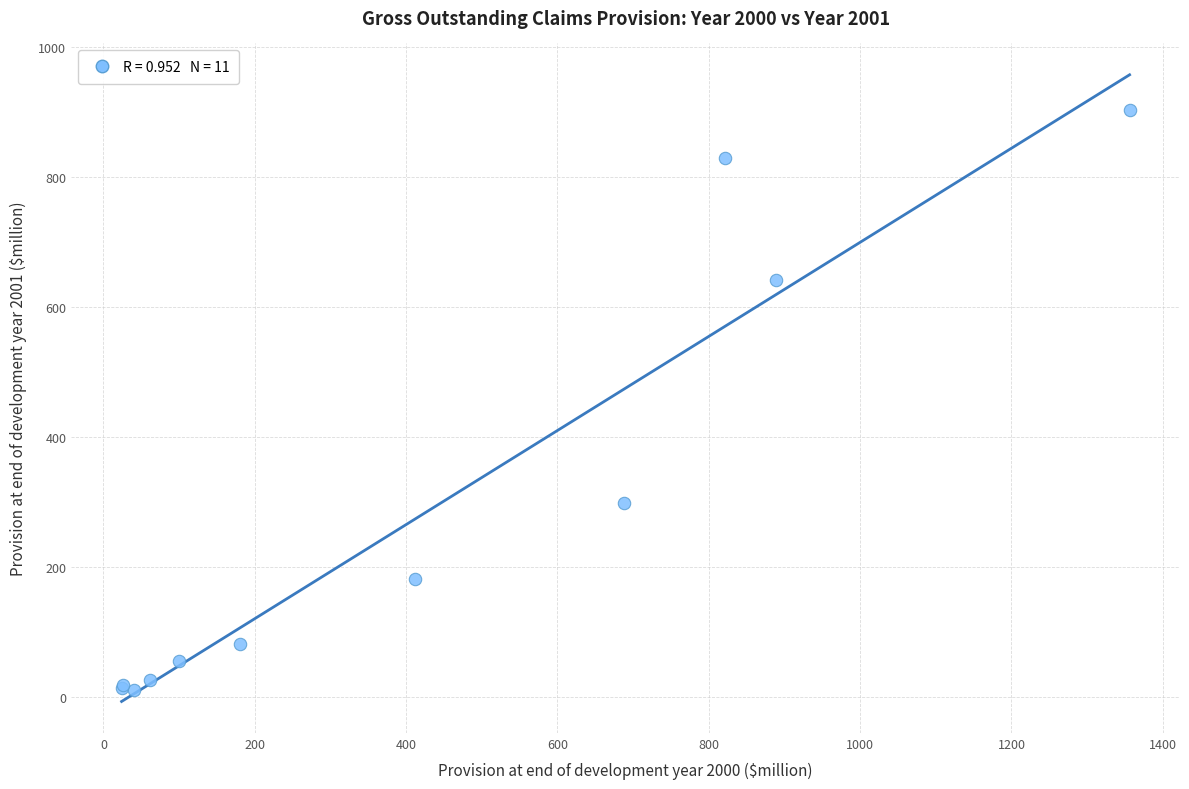

What Y value in the scatter plot is closest to 458?

298.8